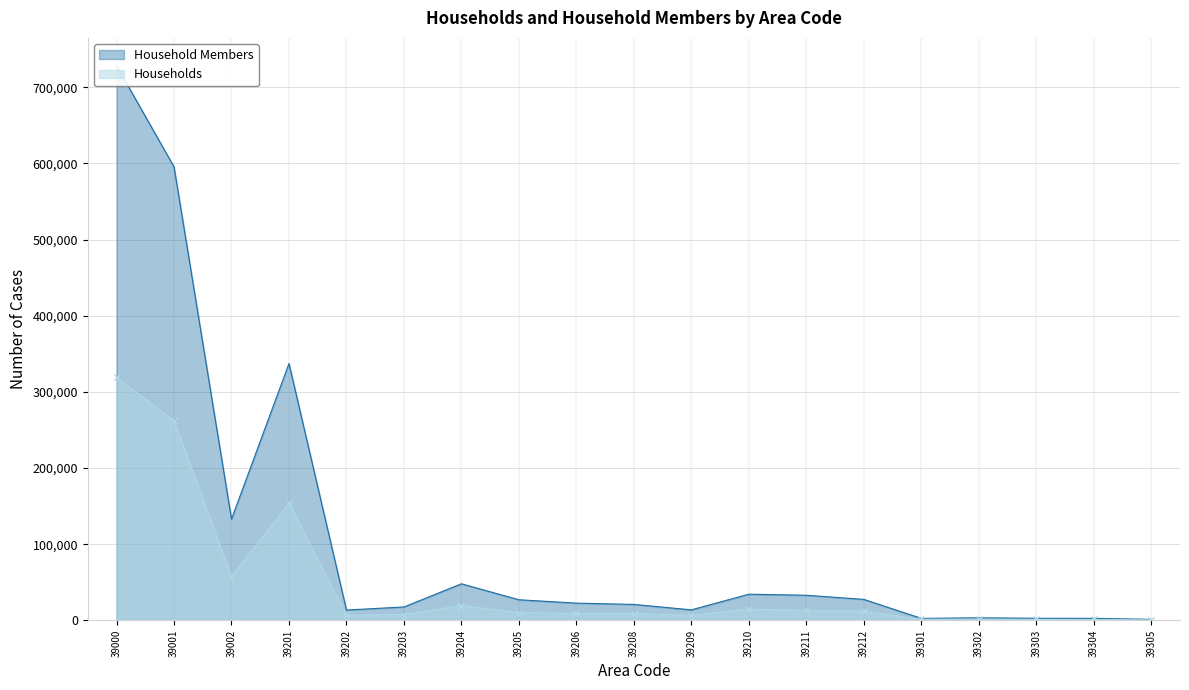

Does the chart display data point markers on the line(s)?

No